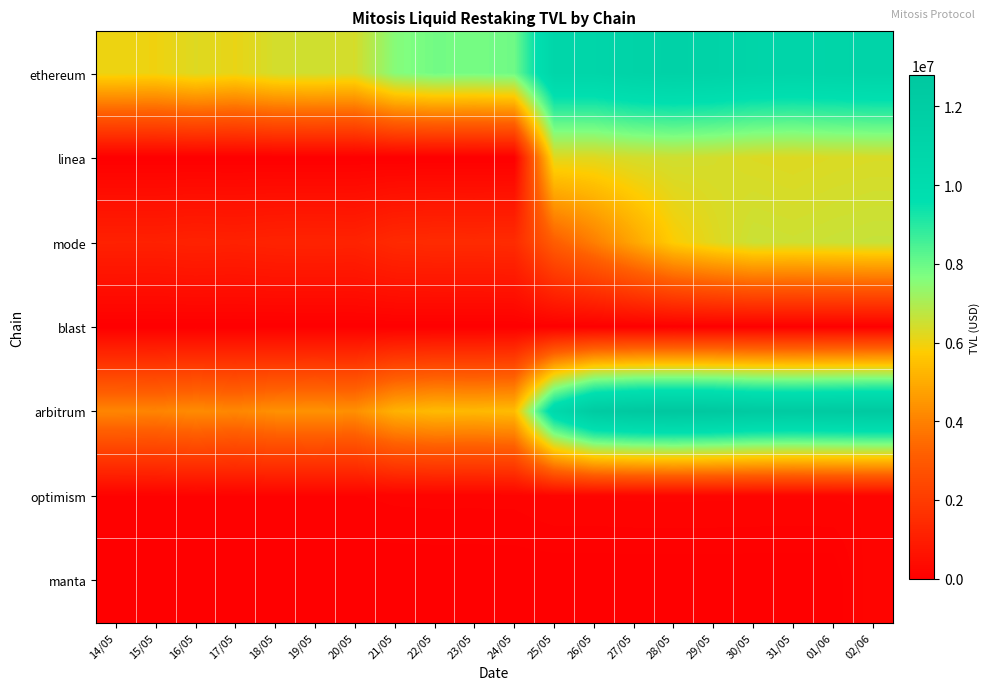

At which category is the sum across all series the highest?

02/06